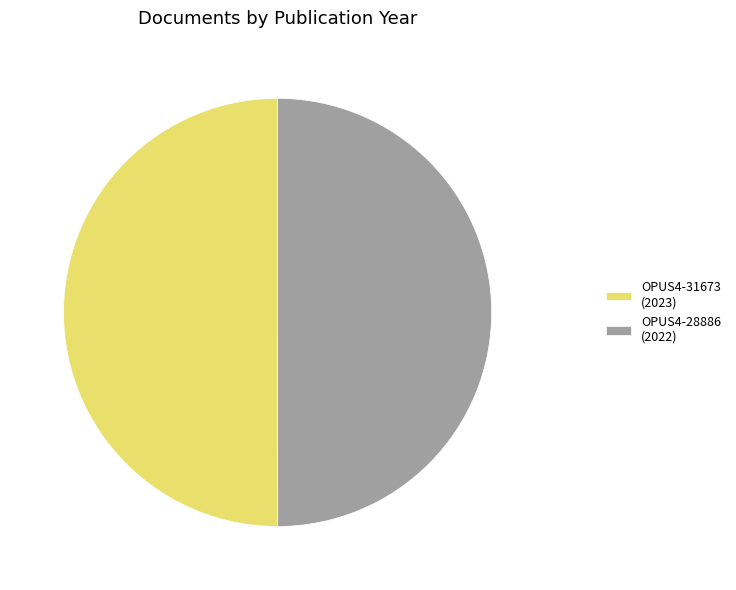

Approximately how many times larger is the value at OPUS4-31673 (2023) compared to OPUS4-28886 (2022)?

1.0